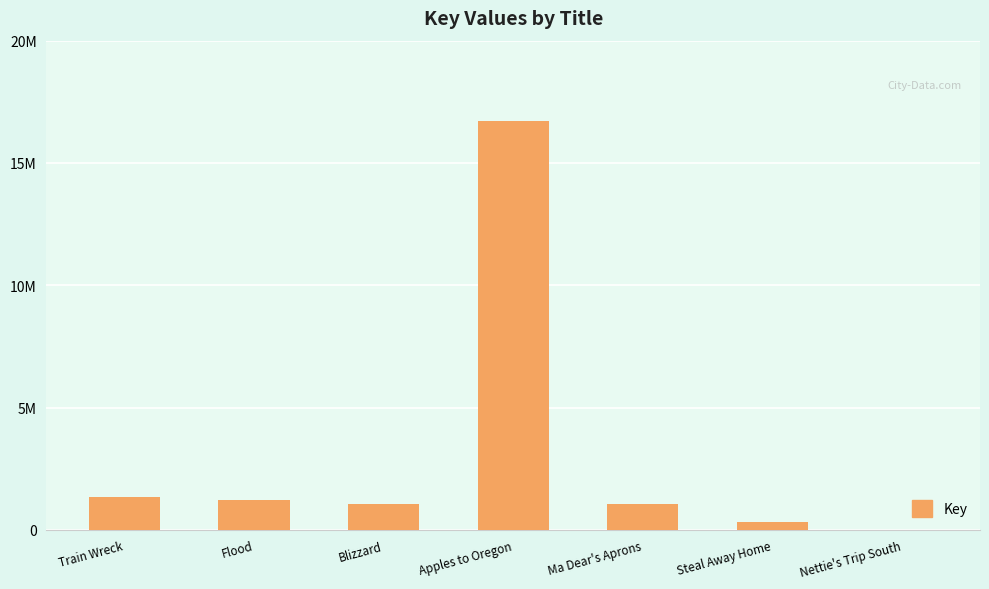

Are the bars horizontal?

No